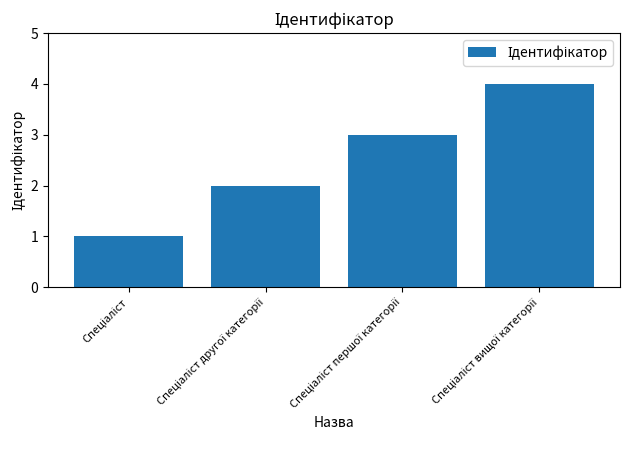

What is the difference between the maximum and minimum values?

3